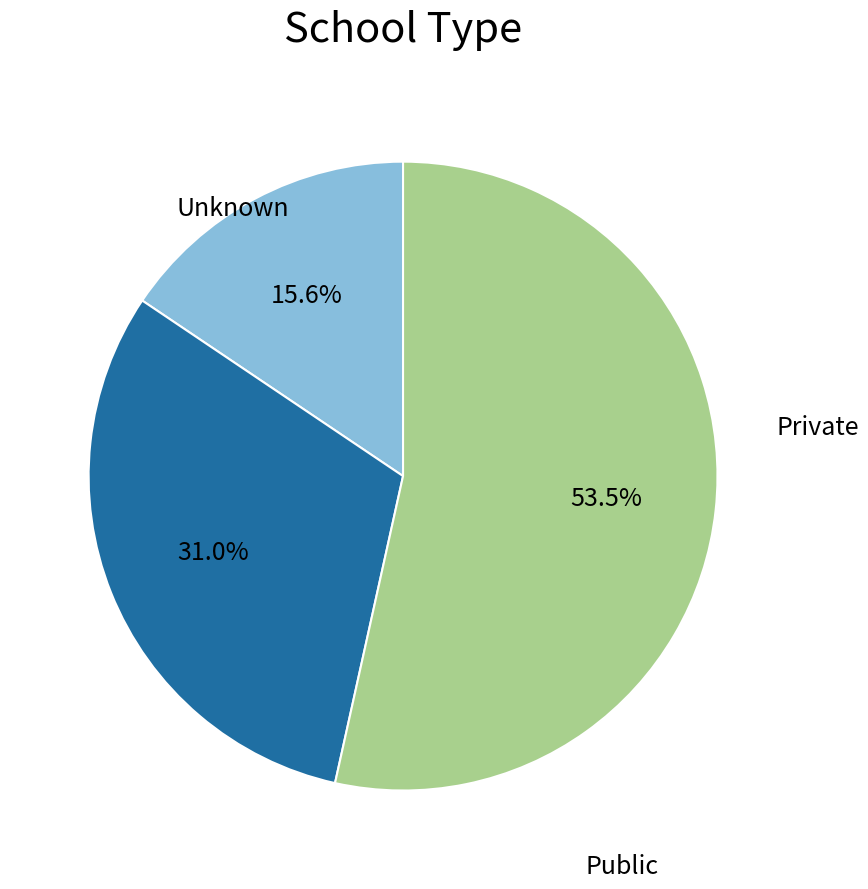

To the nearest percent, what is the average slice percentage?

33%